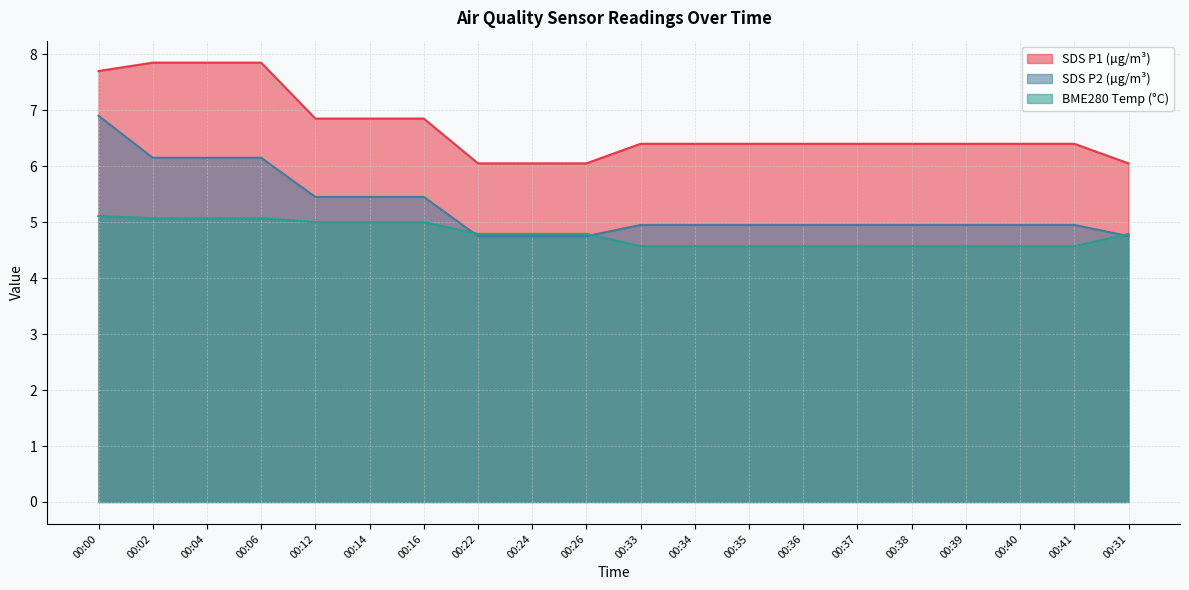

At how many categories does at least one series exceed 5?

20